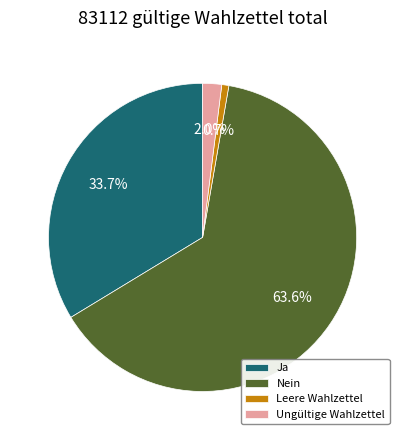

The Nein slice represents 50% of the pie. True or false?

False